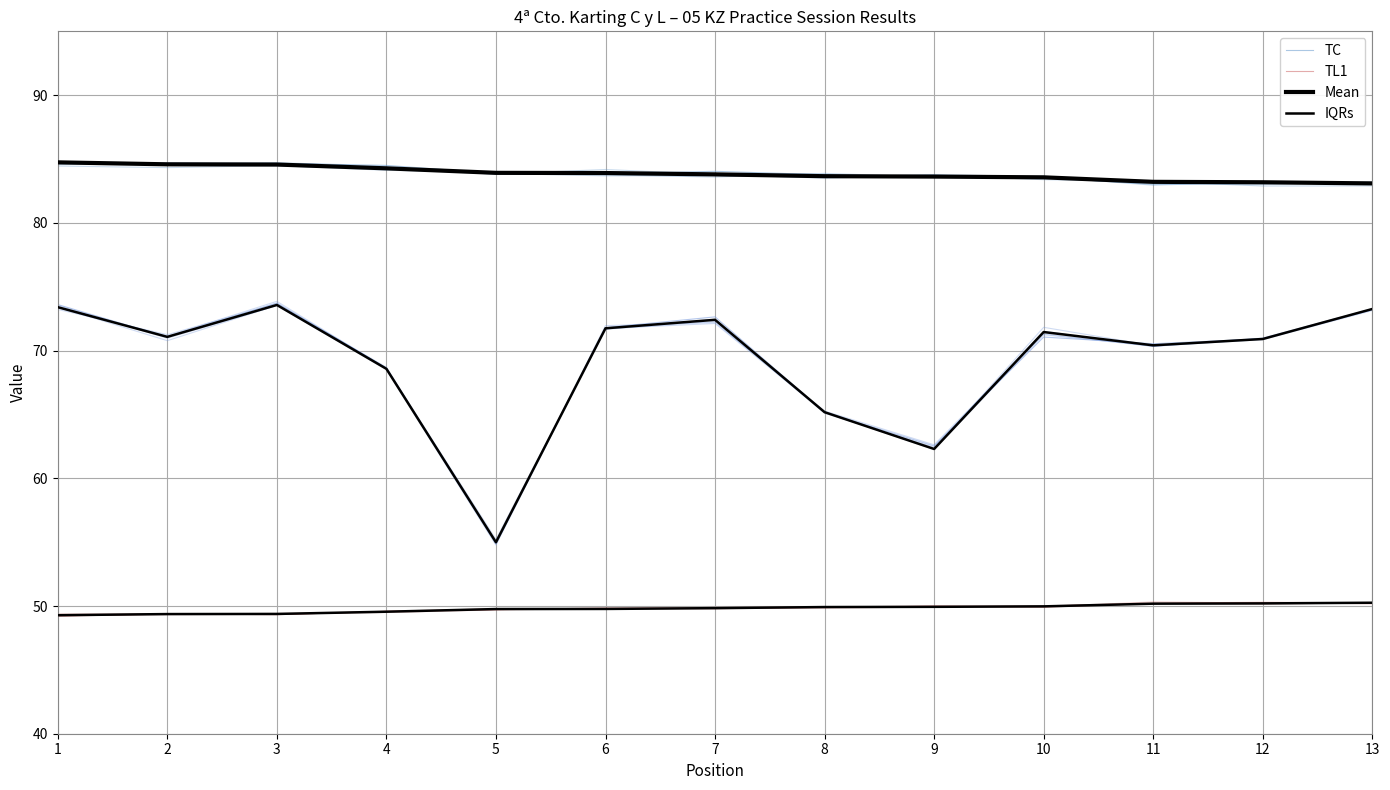

True or false: TC and TL1 cross at least once.

False